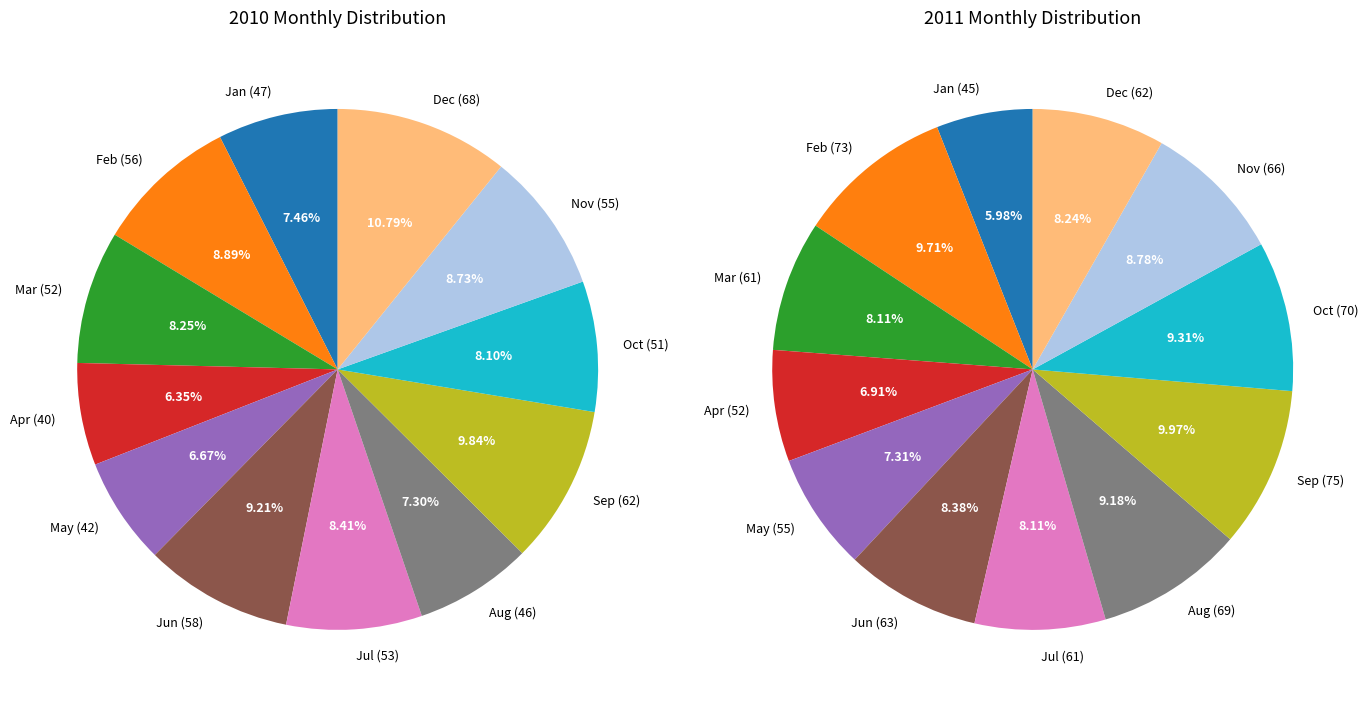

Does Jul represent more than half of the total?

No